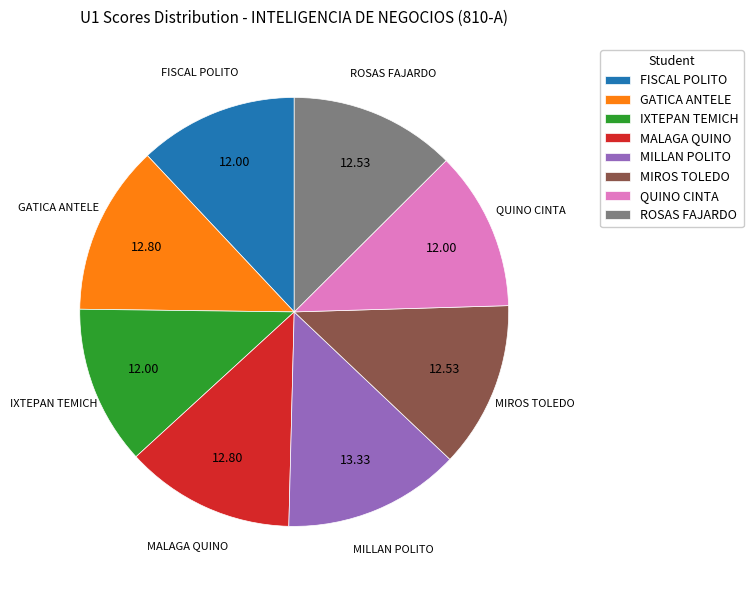

Is there a majority slice in this chart?

No